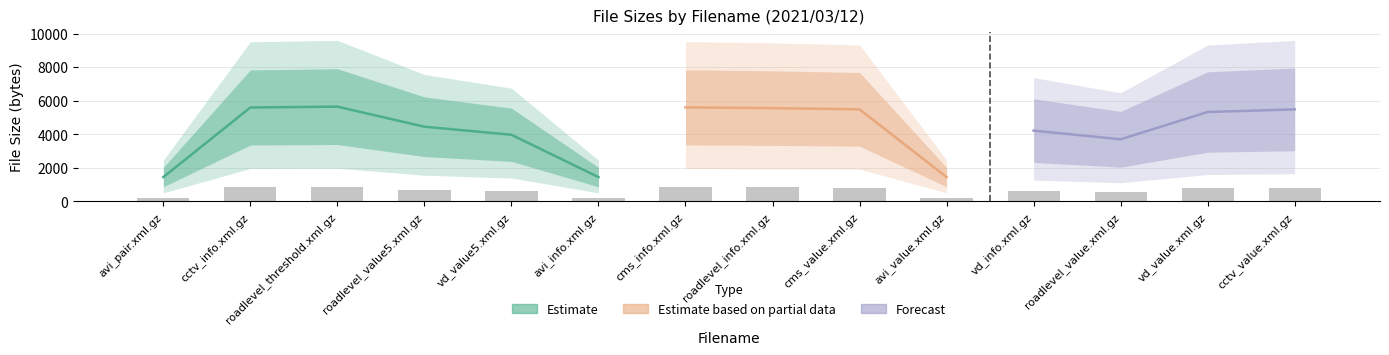

How many categories are shown in the chart?

14